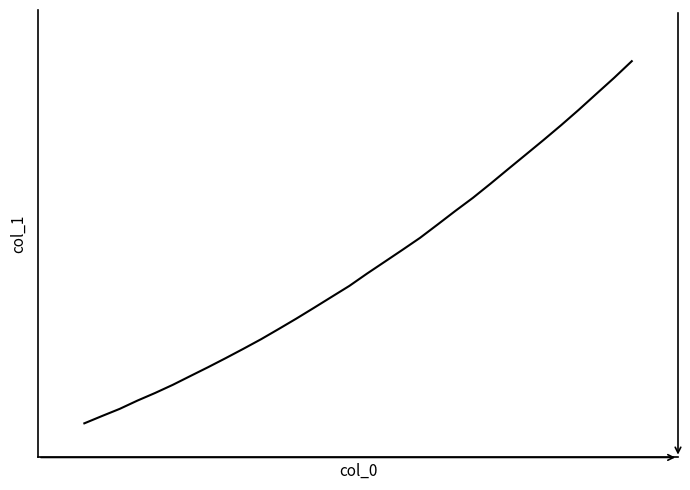

What is the average value?

3018.4